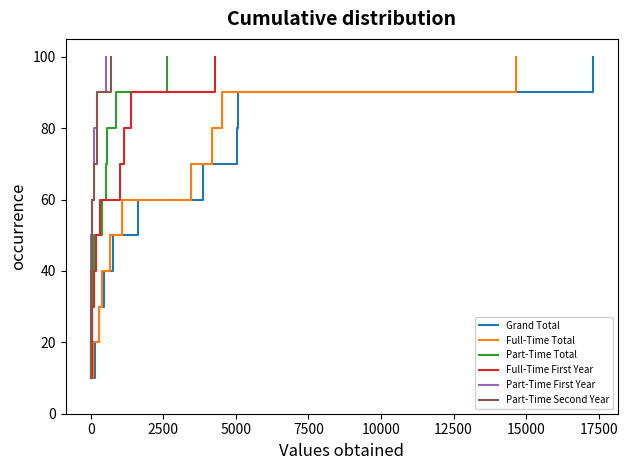

What is the minimum value shown in the chart?

10